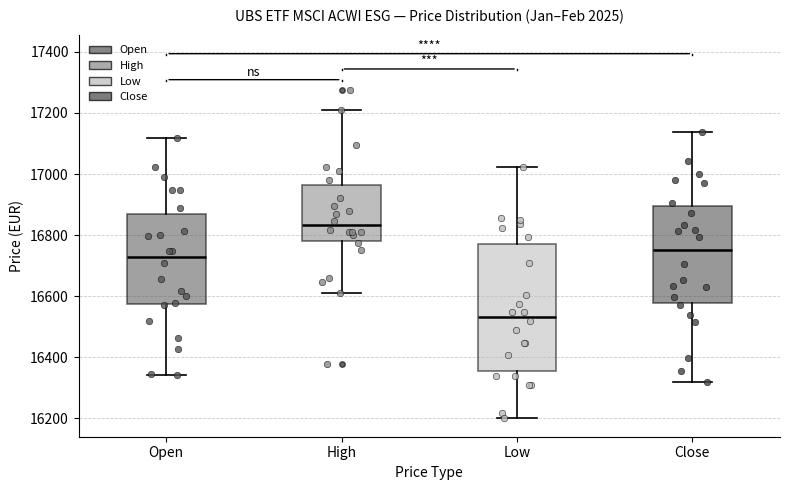

Reading left to right, read every box against the y-axis: the position of its median line, the range the box covers, and the ends of its whiskers. The values are not printed on the chart, so give them approximately, as read against the axis.

Open: median 16720, box 16580 to 16860, whiskers 16340 to 17120
High: median 16840, box 16780 to 16960, whiskers 16620 to 17220
Low: median 16540, box 16360 to 16780, whiskers 16200 to 17020
Close: median 16760, box 16580 to 16900, whiskers 16320 to 17140